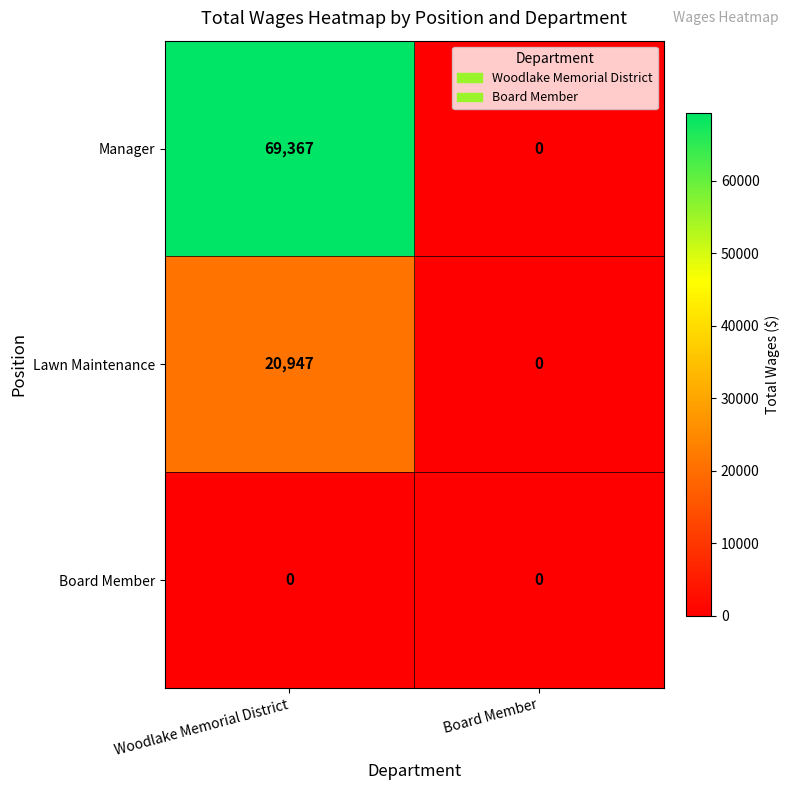

At which label does Manager reach its minimum?

Board Member